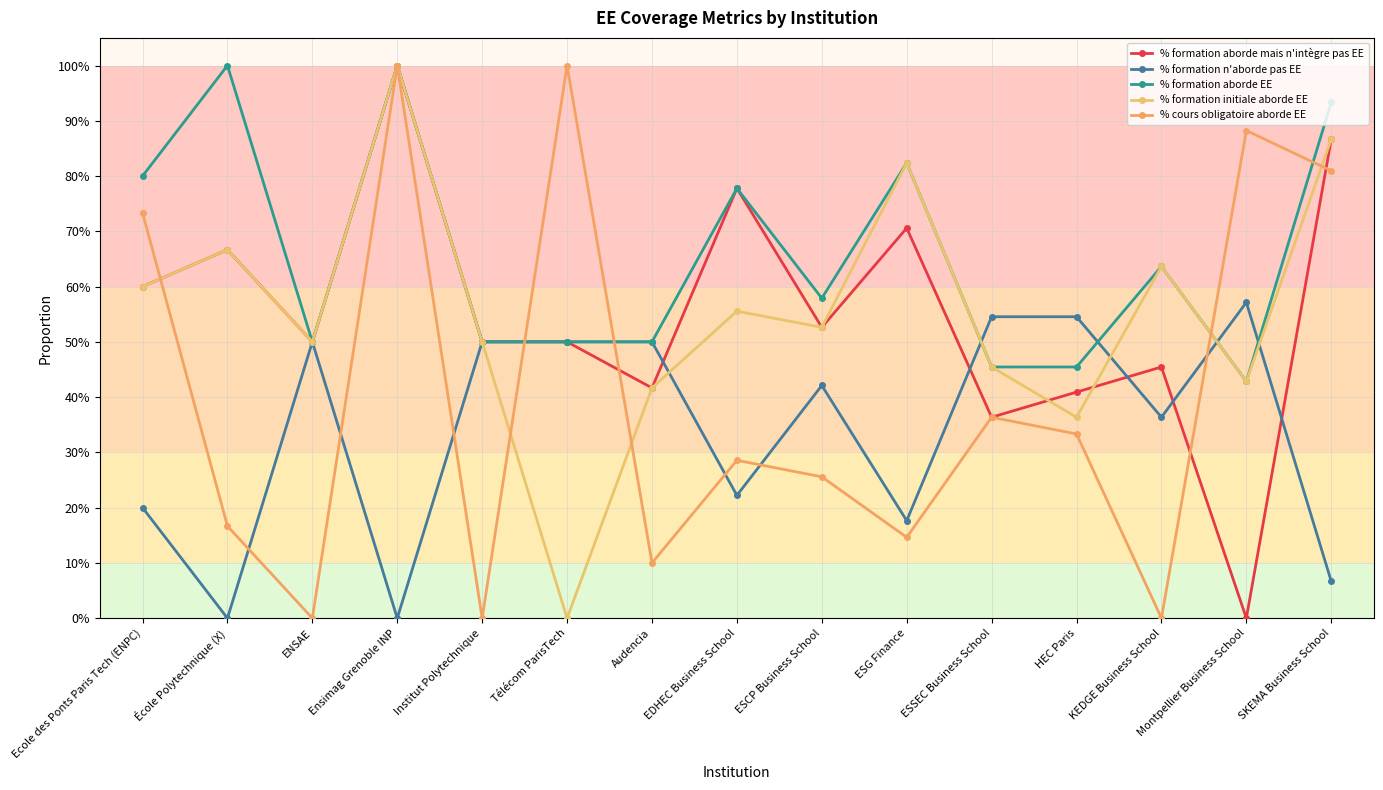

Which category has the lowest value across all series?

Montpellier Business School